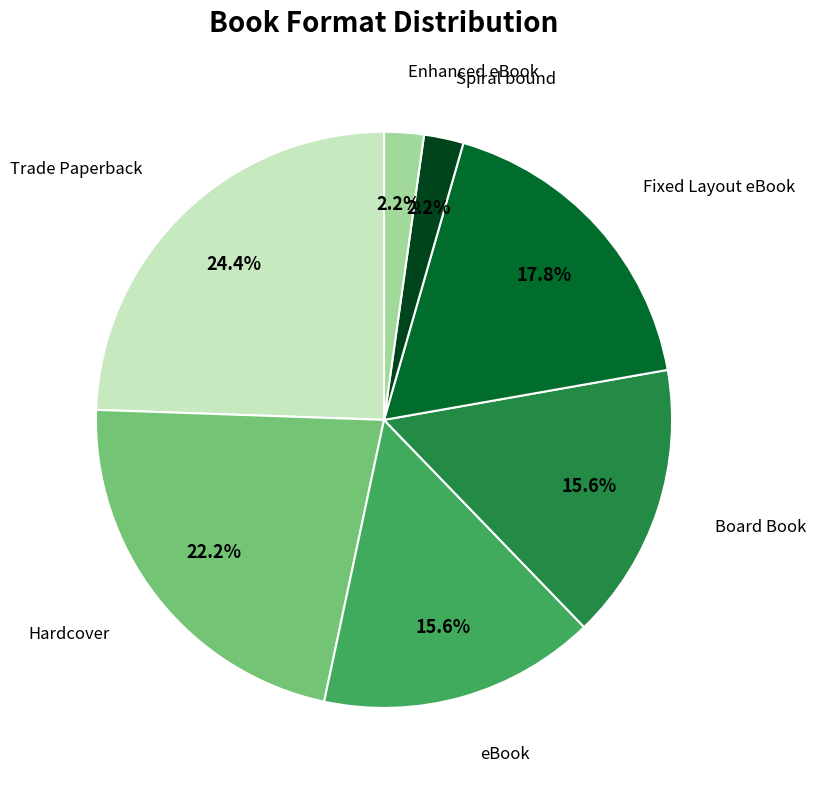

True or false: Fixed Layout eBook accounts for 28% of the total.

False